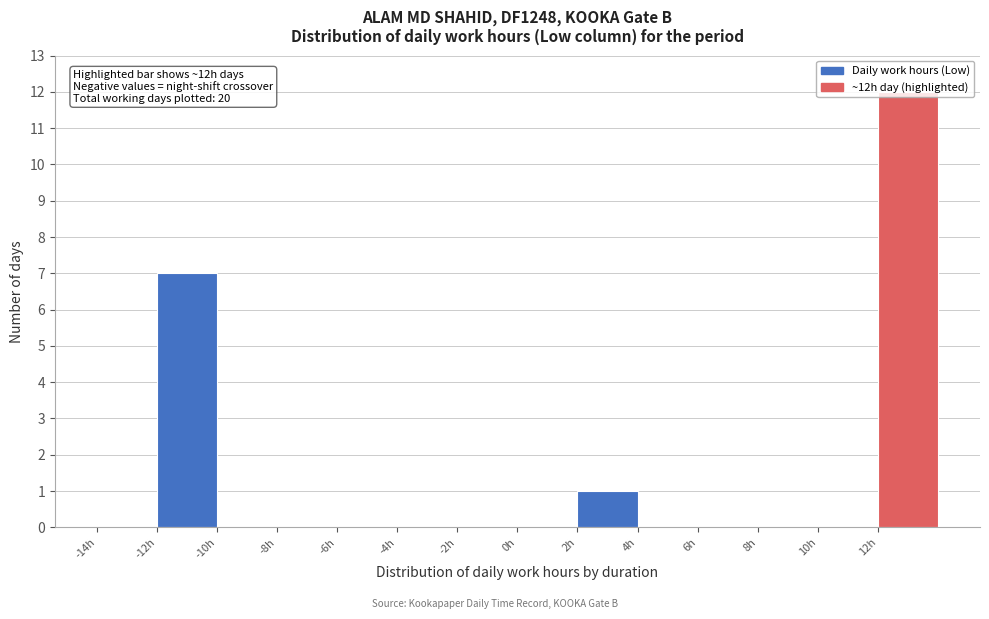

Over which range of the x-axis is the bar tallest?

12 to 14